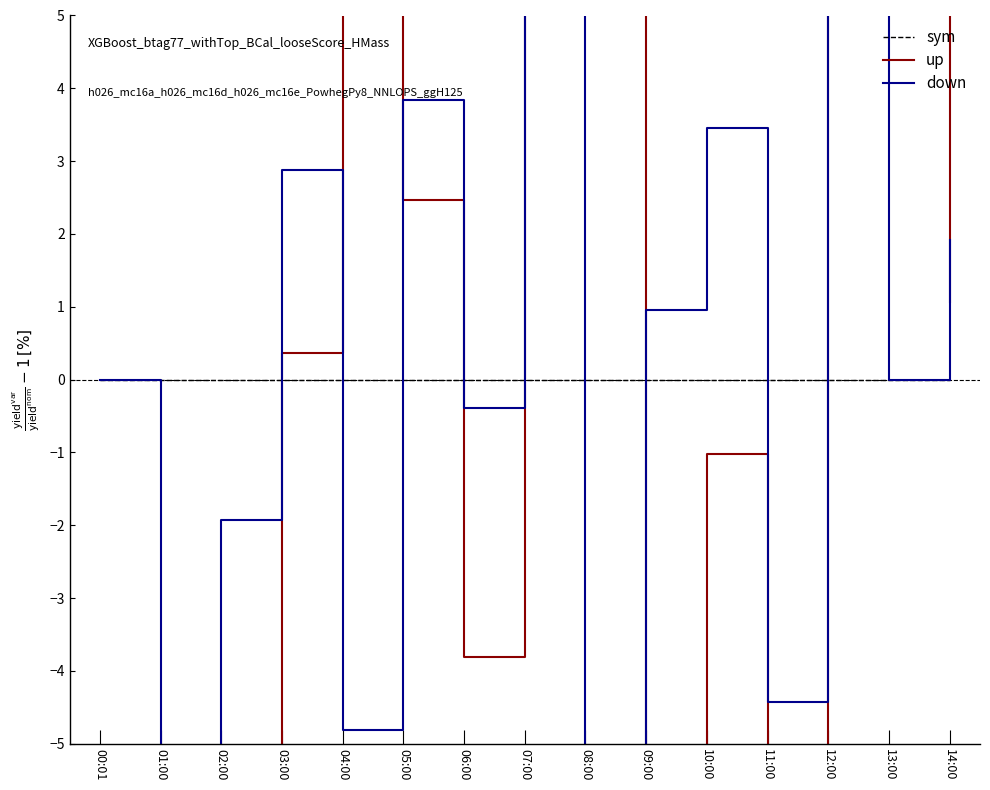

Where do sym and up first cross each other?

02:00 and 03:00